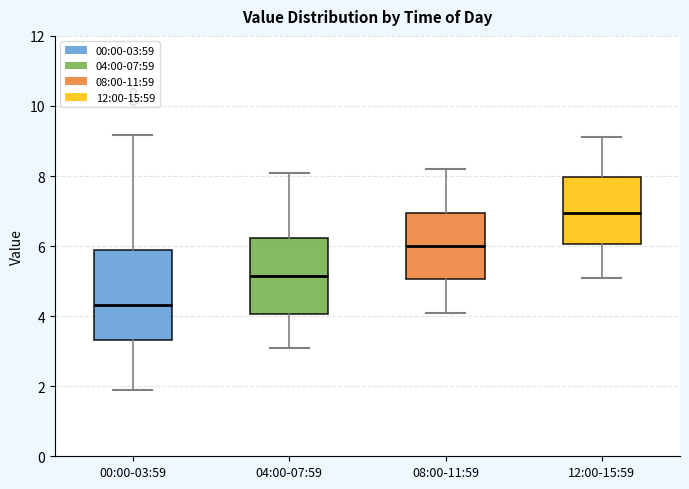

Reading left to right, transcribe this box plot: for each box, give where its median line is, the range the box spans, and where its two whiskers end, as read against the y-axis. The values are not printed on the chart, so give them approximately, as read against the axis.

00:00-03:59: median 4.4, box 3.4 to 6.0, whiskers 2.0 to 9.2
04:00-07:59: median 5.2, box 4.0 to 6.2, whiskers 3.2 to 8.2
08:00-11:59: median 6.0, box 5.0 to 7.0, whiskers 4.2 to 8.2
12:00-15:59: median 7.0, box 6.0 to 8.0, whiskers 5.2 to 9.2